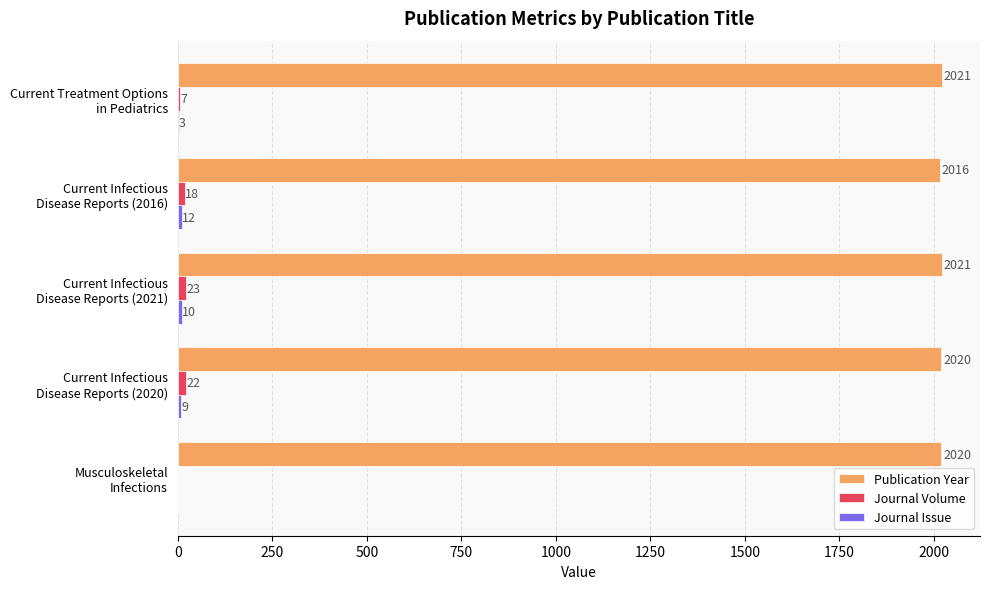

At which category is the sum across all series the highest?

Current Infectious
Disease Reports (2021)